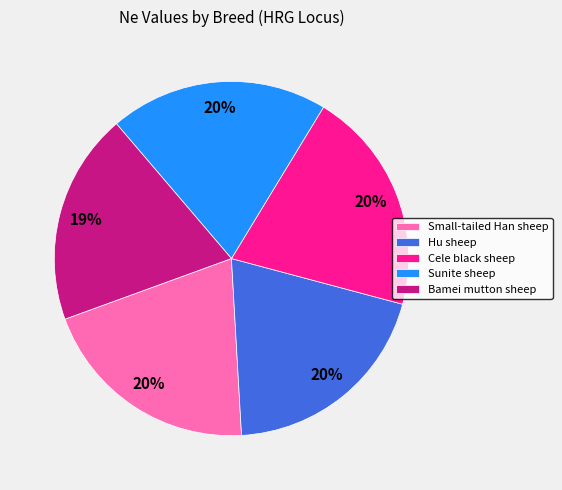

What is the smallest slice in the pie chart?

Bamei mutton sheep